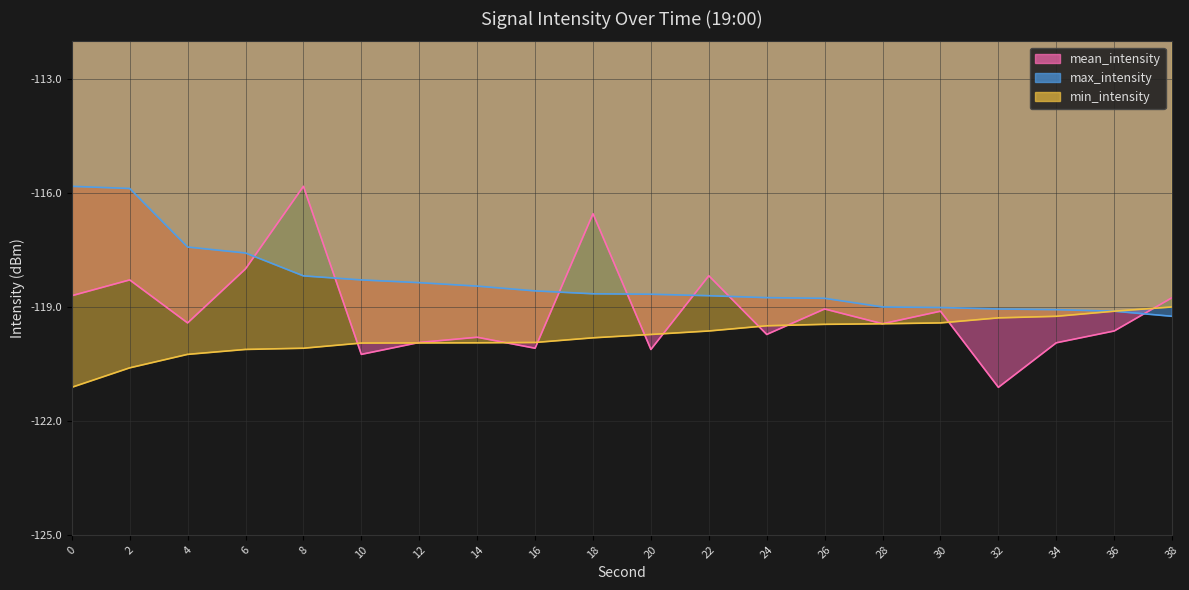

After their last crossing, which series has the higher values: mean_intensity or min_intensity?

mean_intensity